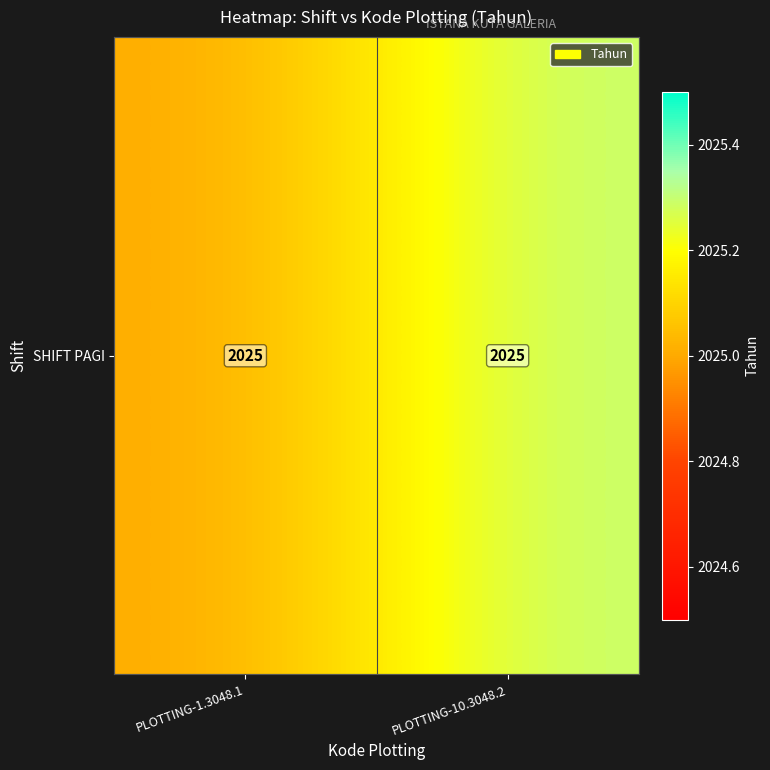

What is the sum of the values at PLOTTING-10.3048.2 and PLOTTING-1.3048.1?

4050.3